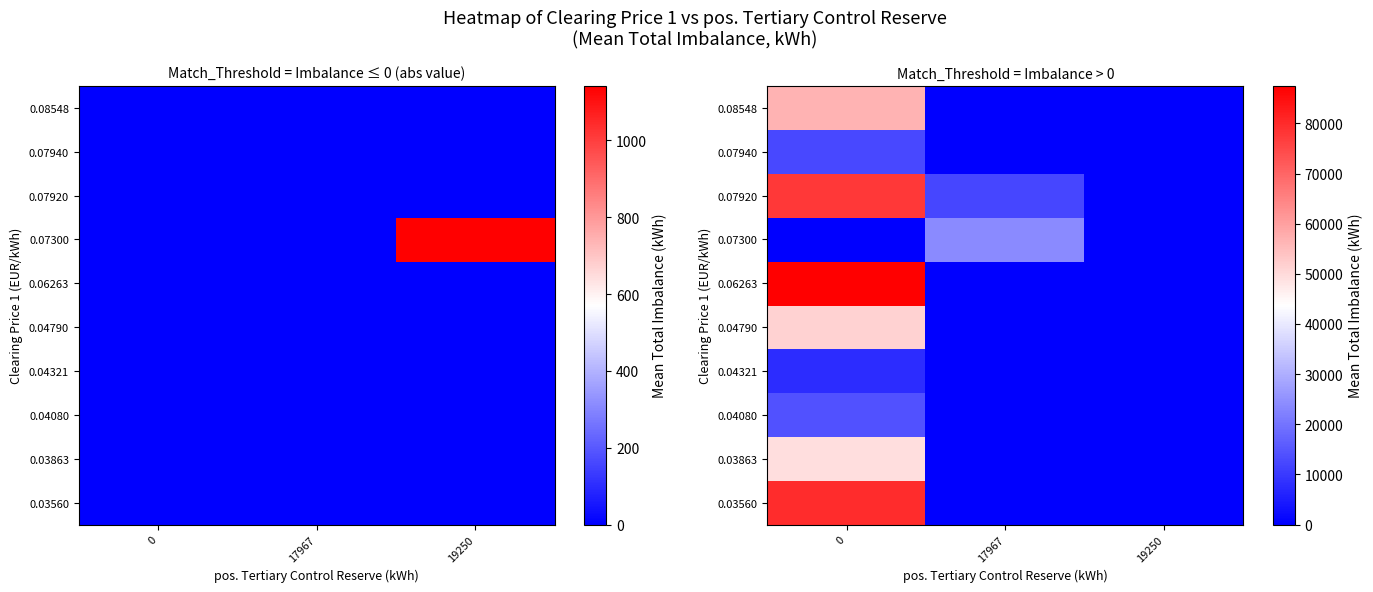

What is the difference between the maximum and minimum values in the 0.08548 series?

56649.8